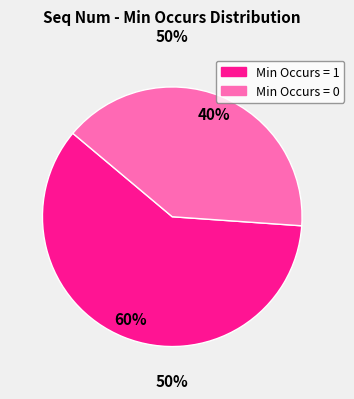

To the nearest percent, what is the difference between the largest and smallest slice percentages?

20%